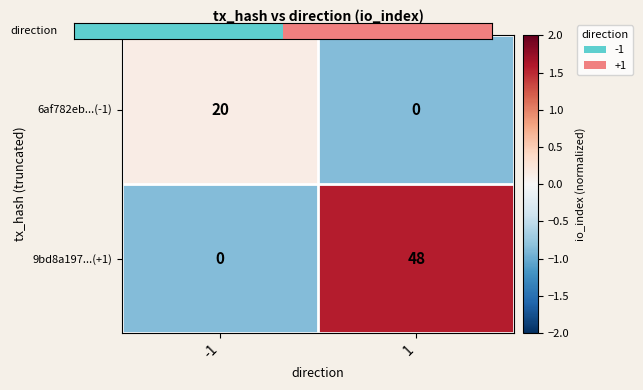

Reading left to right, transcribe all the data shown in this chart.

6af782eb...(-1): 20	0
9bd8a197...(+1): 0	48